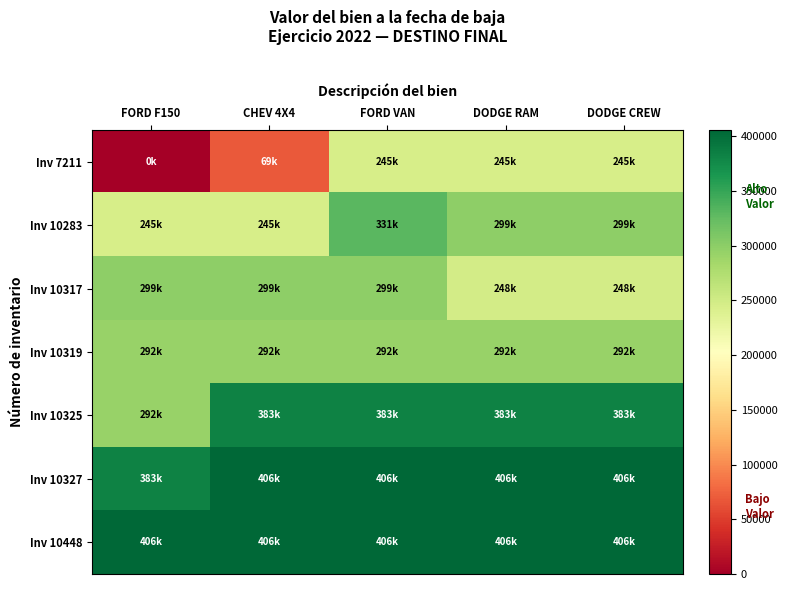

List the series in order of their peak value, highest first.

Inv 10327, Inv 10448, Inv 10325, Inv 10283, Inv 10317, Inv 10319, Inv 7211